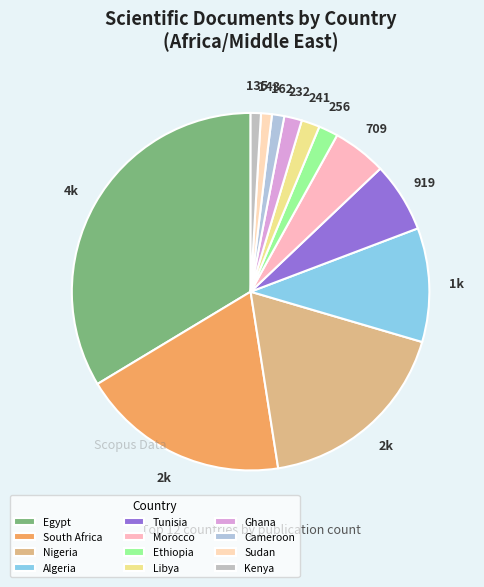

What is the total percentage of Algeria and Libya?

12.0%